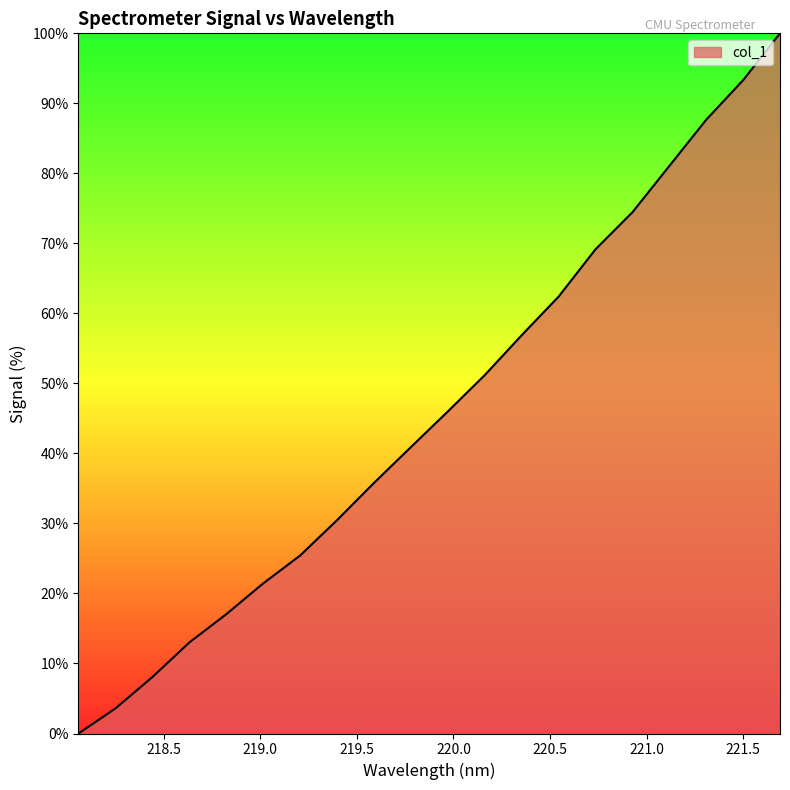

What is the difference between the maximum and minimum values?

100.0